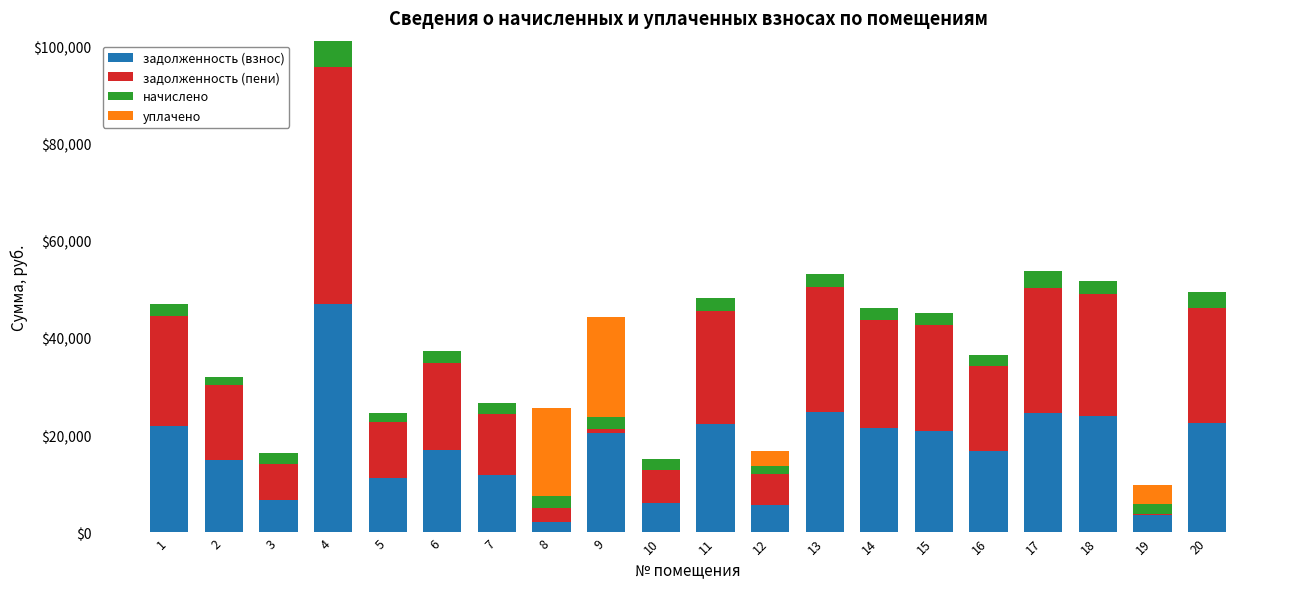

At which category is the sum across all series the highest?

4